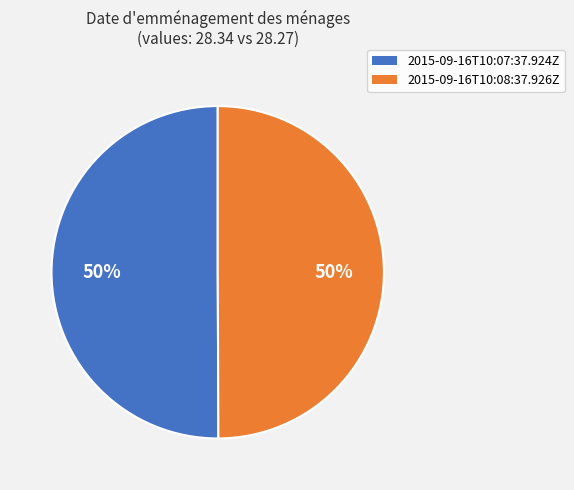

Is the sum of 2015-09-16T10:07:37.924Z and 2015-09-16T10:08:37.926Z greater than half?

Yes